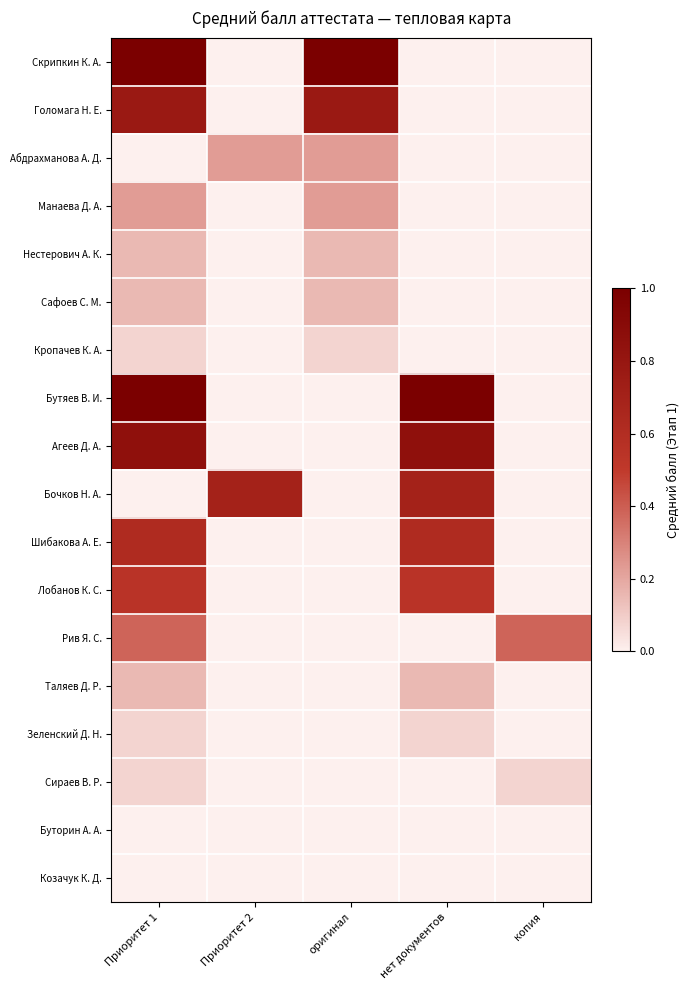

What is the total value across all series at нет документов?

3.9